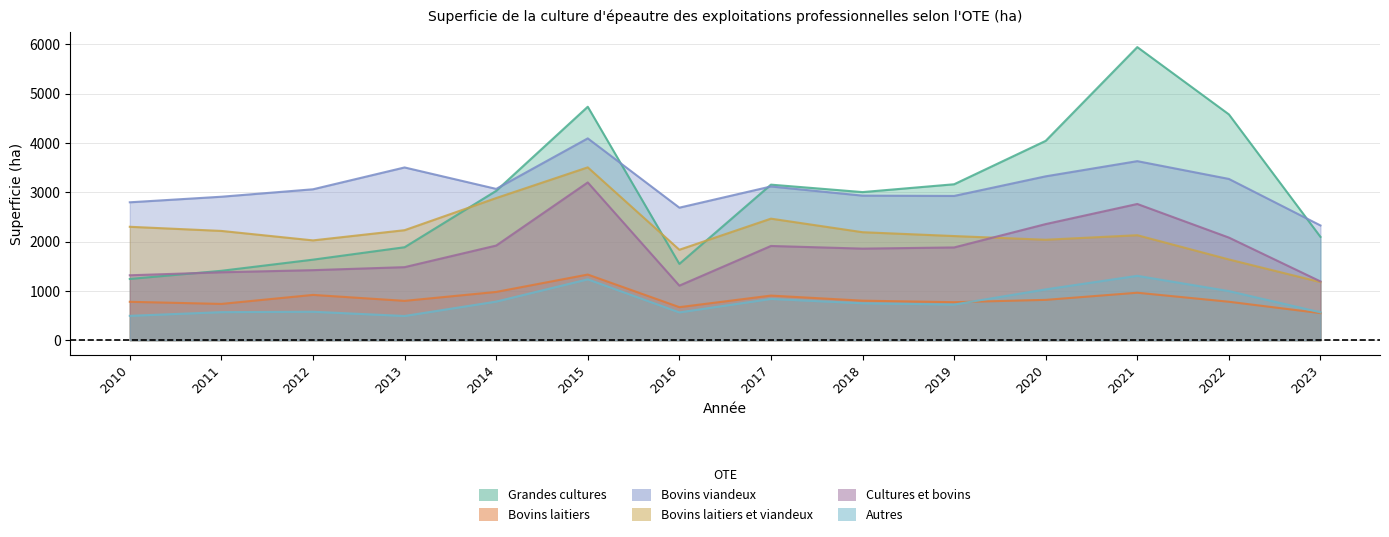

What is the difference between the highest and lowest values at 2023?

1779